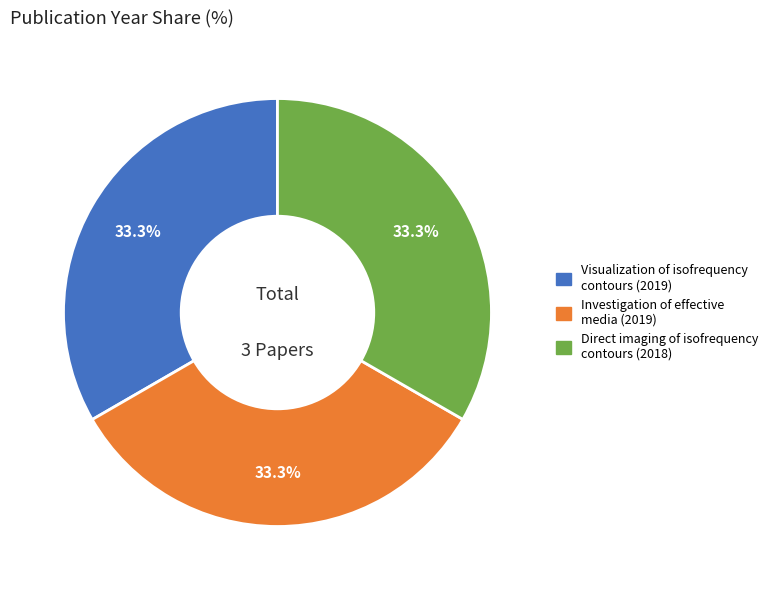

To the nearest percent, what percentage of the pie is Investigation of effective media?

33%